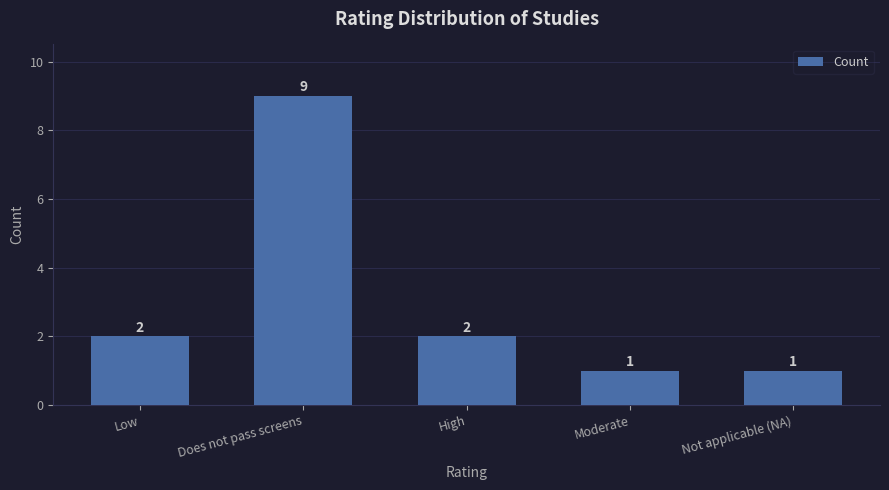

Reading right to left, transcribe all the data shown in this chart.

Not applicable (NA)=1	Moderate=1	High=2	Does not pass screens=9	Low=2